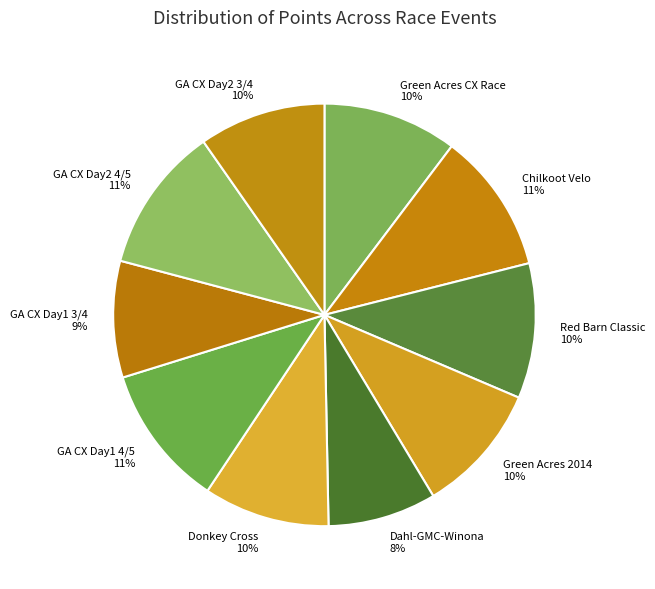

Is the sum of Green Acres CX Race and Chilkoot Velo greater than half?

No